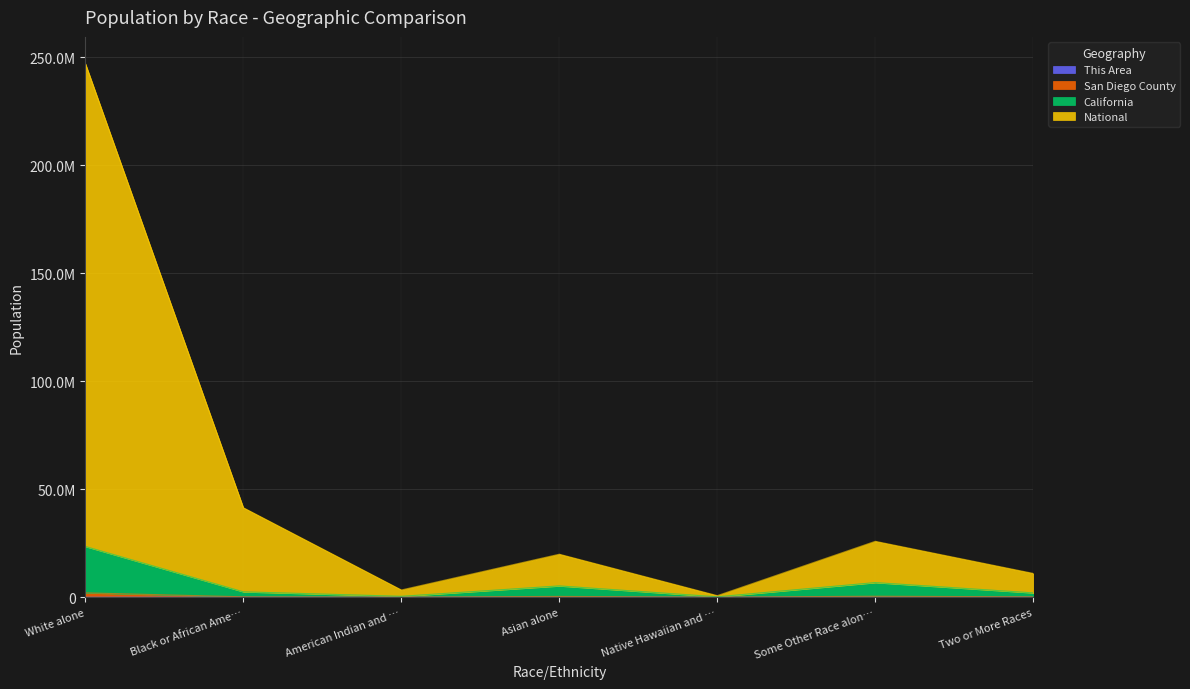

Does the chart display data point markers on the line(s)?

No